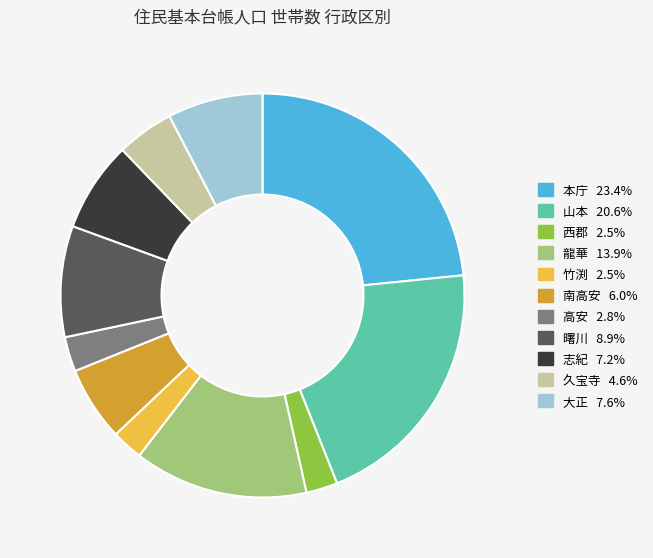

What is the ratio of the value at 久宝寺 to the value at 竹渕?

1.8